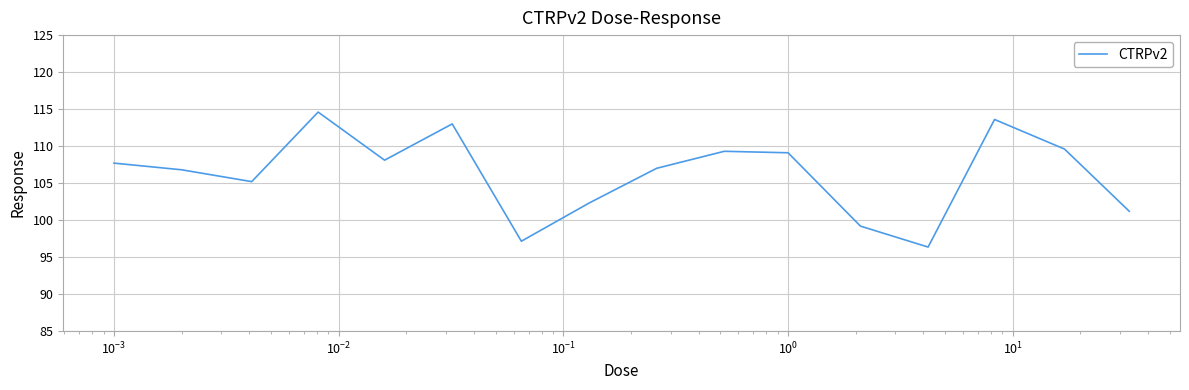

What is the difference between the maximum and minimum values?

18.2